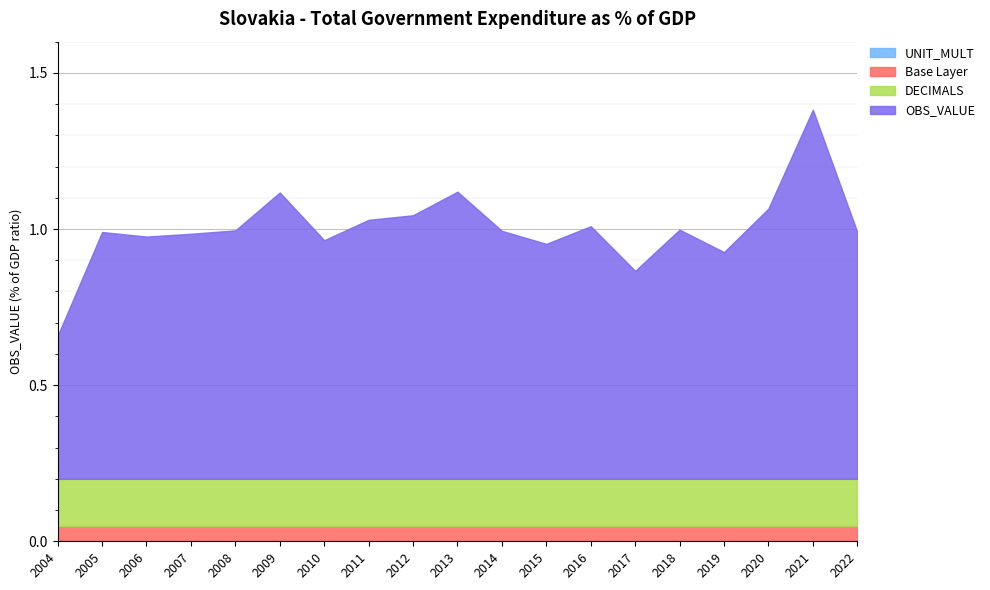

What is the average value of the OBS_VALUE series?

1.0